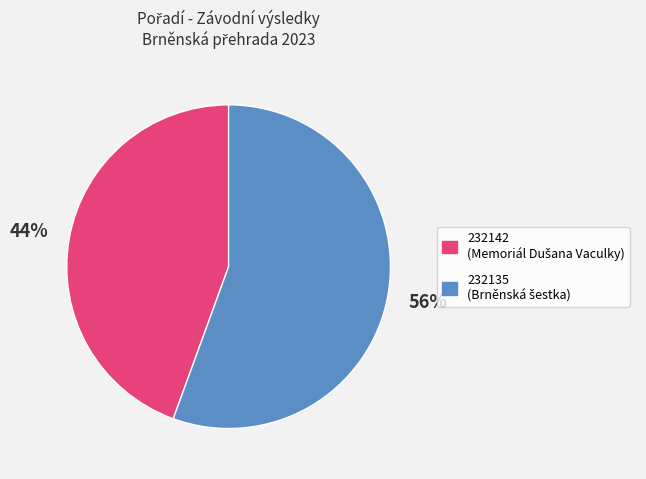

How many slices are in this pie chart?

2